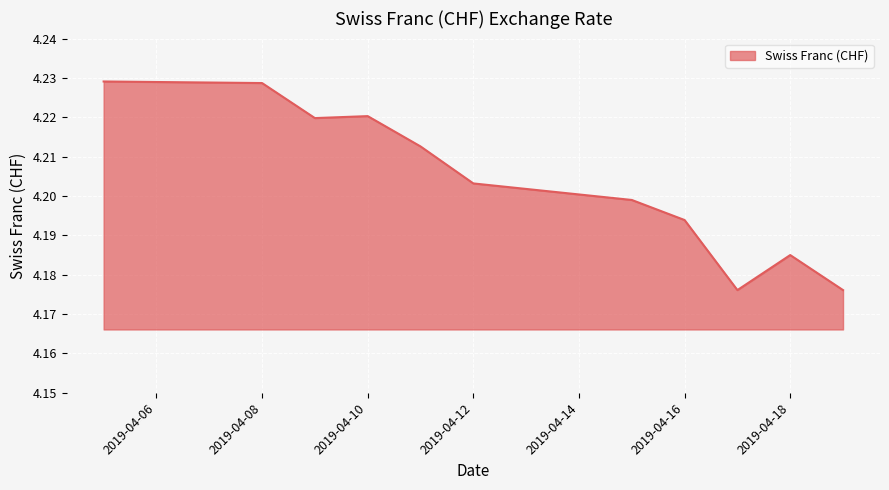

What is the difference between the maximum and second lowest values?

0.1